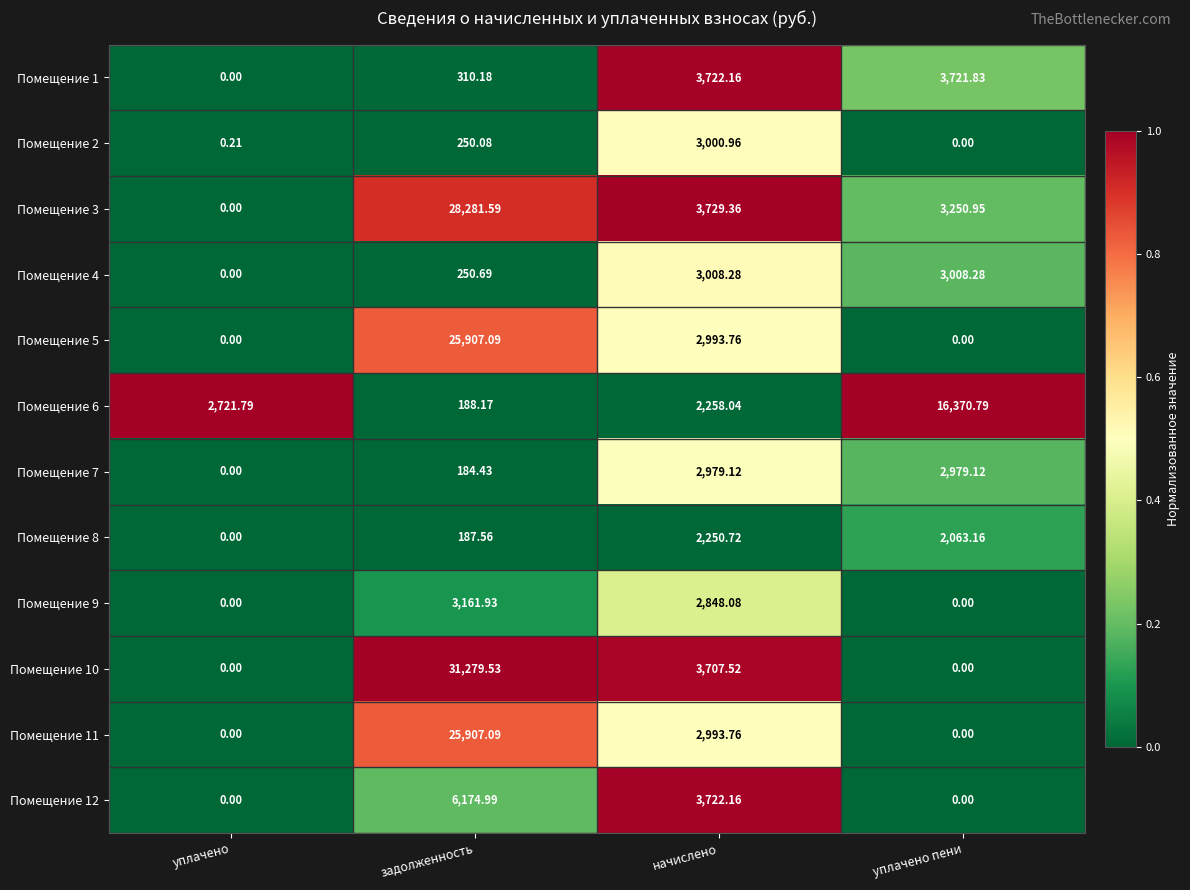

At which category does the chart reach its peak across all series?

задолженность